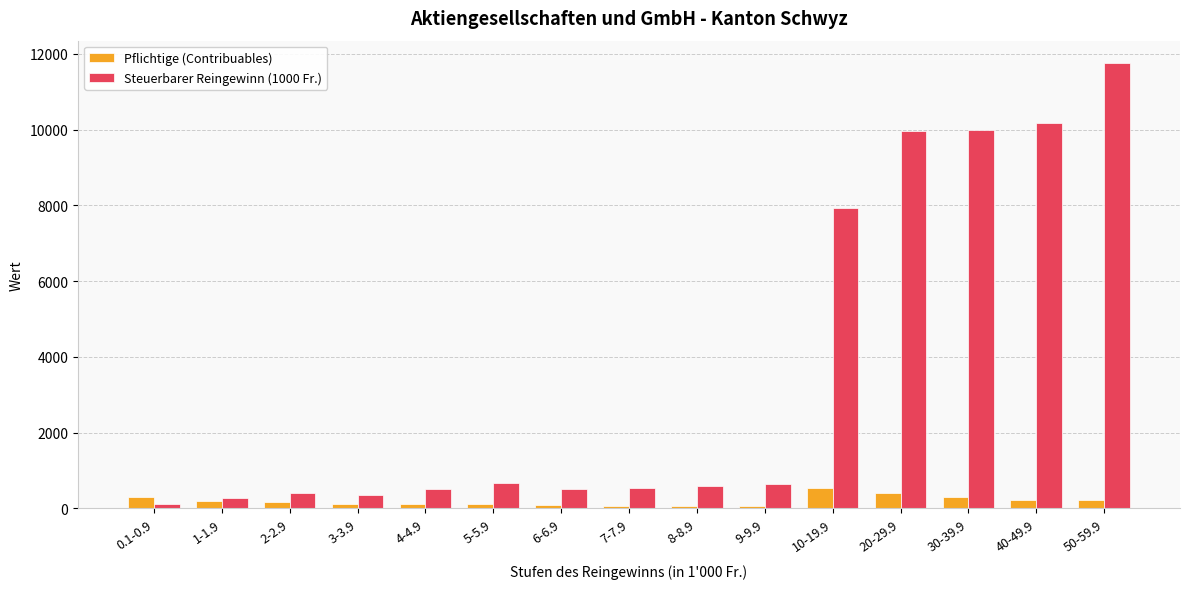

At how many categories does at least one series exceed 7276?

5